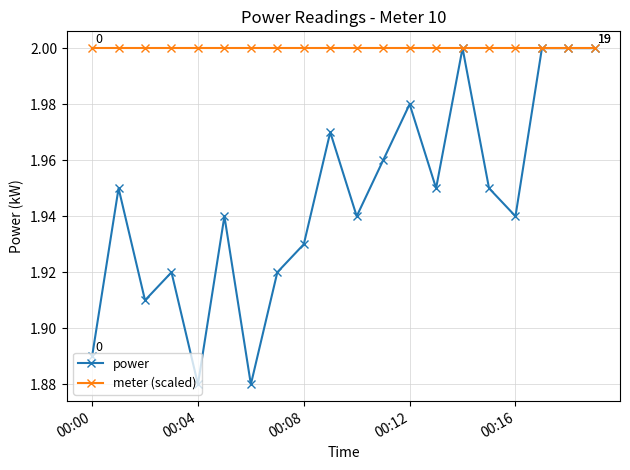

List the series in order of their overall mean, lowest first.

power, meter (scaled)